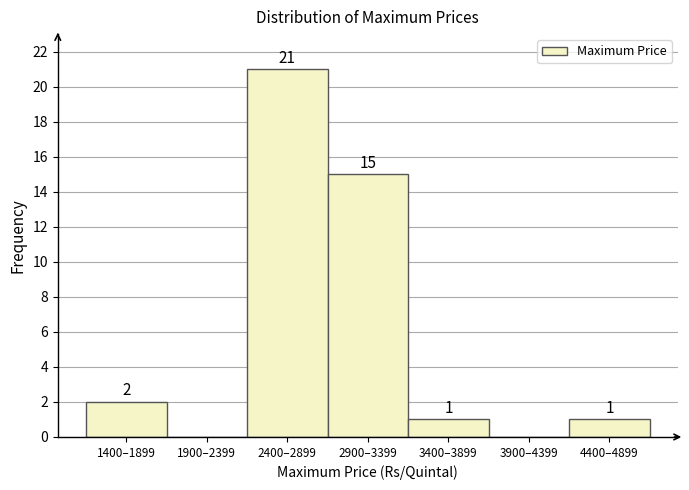

Reading left to right, list all the values displayed in this chart.

1400–1899=2	1900–2399=0	2400–2899=21	2900–3399=15	3400–3899=1	3900–4399=0	4400–4899=1